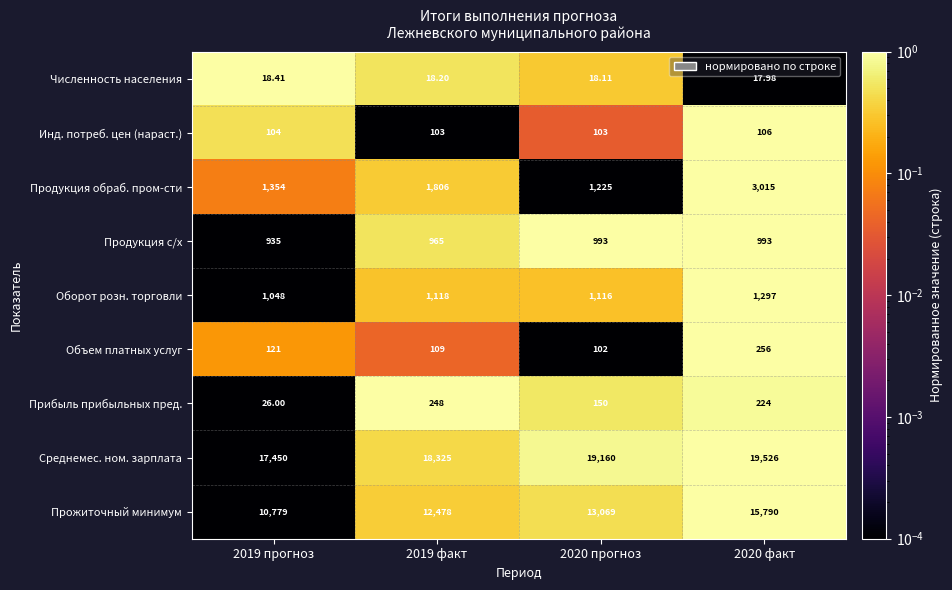

Which series has the widest spread of values?

Прожиточный минимум